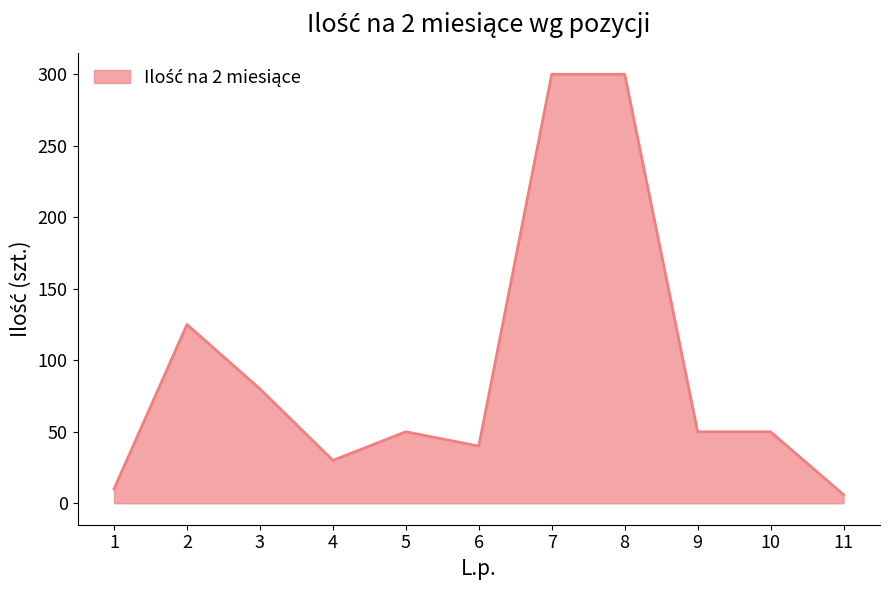

What is the sum of all values?

1041